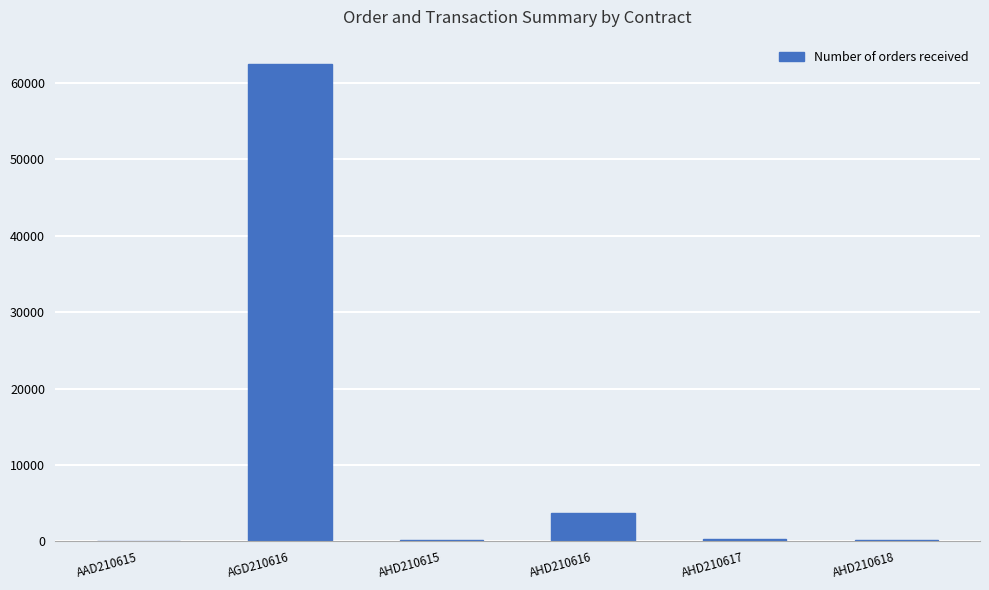

The chart shows a value of 200 at AHD210618. True or false?

True